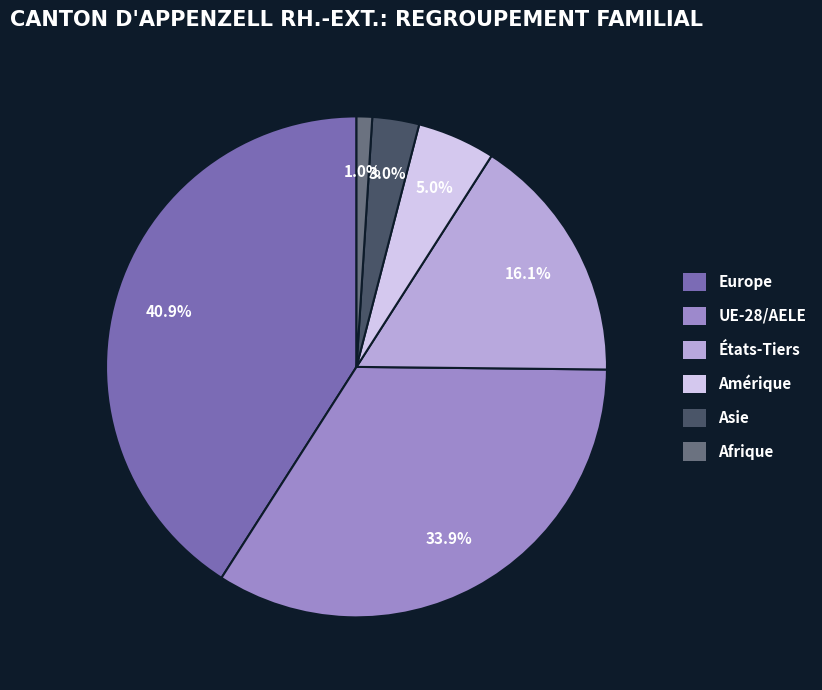

Is there a majority slice in this chart?

No